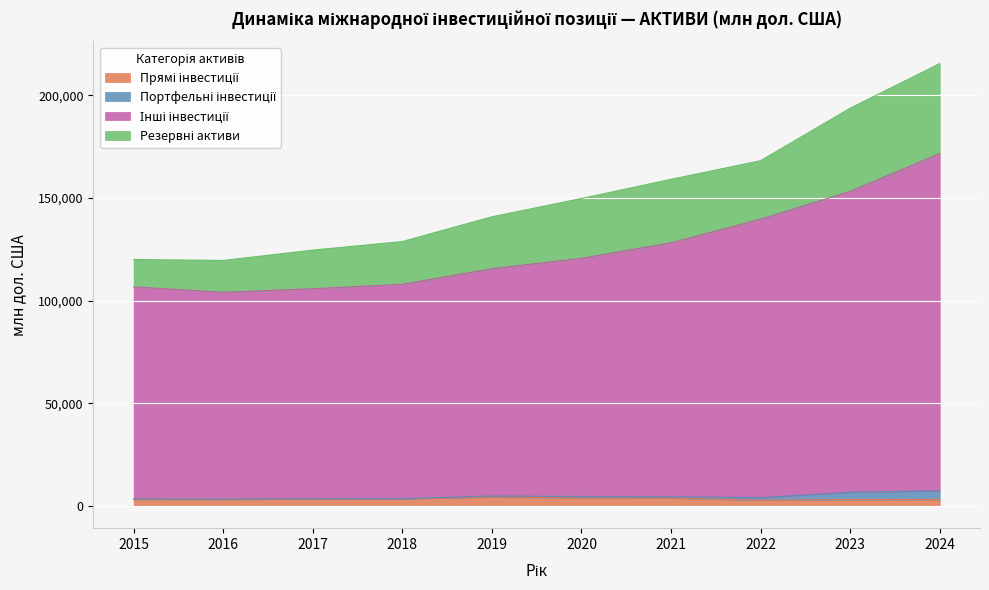

True or false: Інші інвестиції has more than 0 interior local peaks.

False